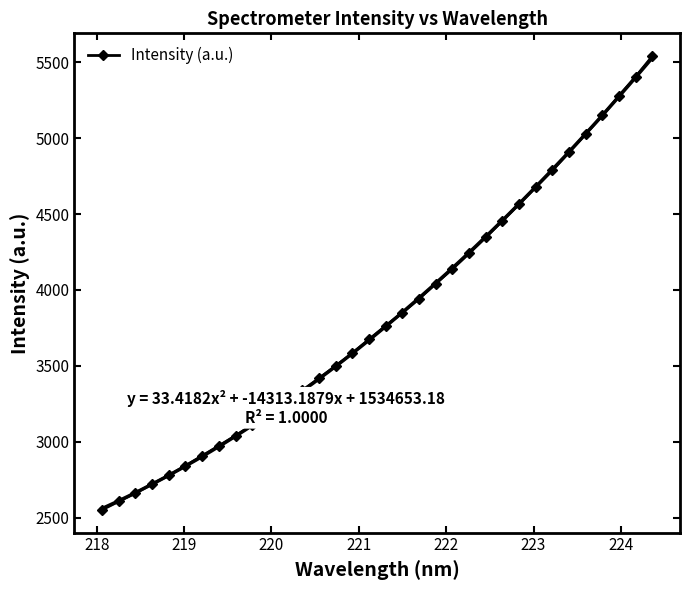

Reading left to right, list all the values displayed in this chart.

2550.5	2606.2	2660.4	2720.9	2777.6	2841.2	2907.0	2972.9	3039.6	3110.7	3181.9	3257.4	3338.2	3418.0	3499.1	3583.3	3674.3	3763.9	3850.3	3942.3	4042.2	4139.0	4241.7	4347.6	4456.6	4566.4	4678.4	4788.9	4908.3	5029.2	5150.1	5281.0	5406.6	5542.0